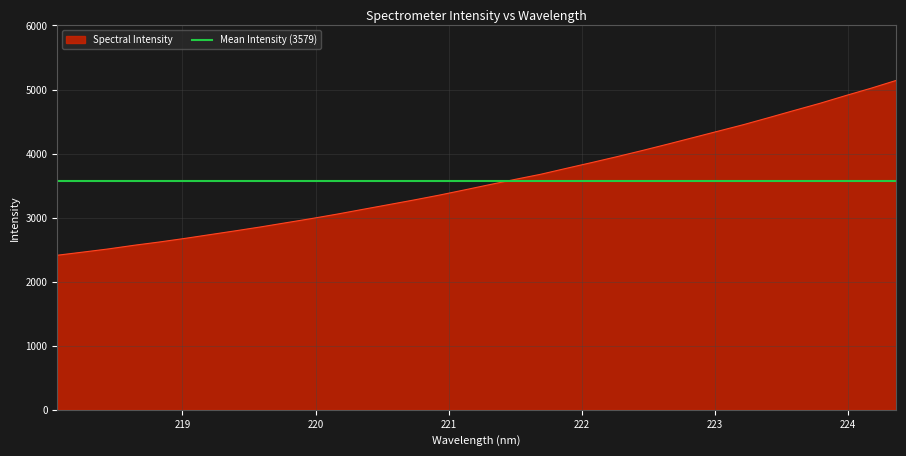

What value does the data have at 218.0596?

2412.9